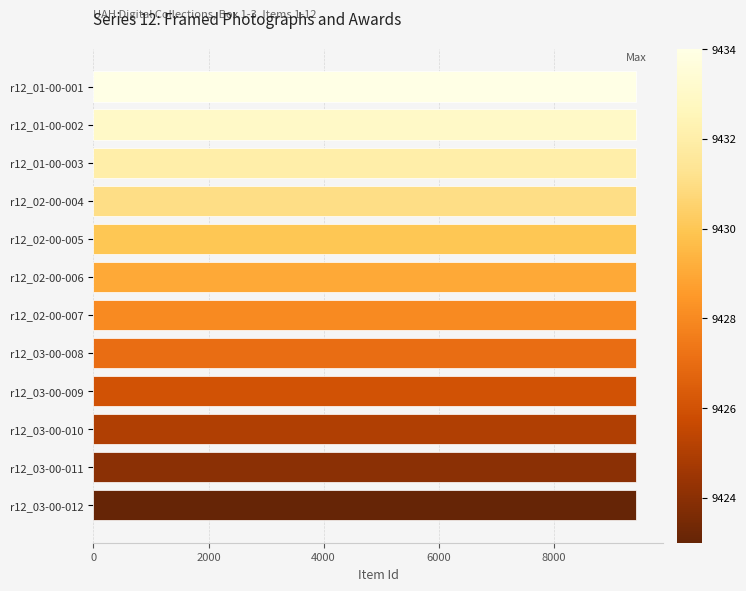

The value at r12_02-00-005 is 9430. True or false?

True